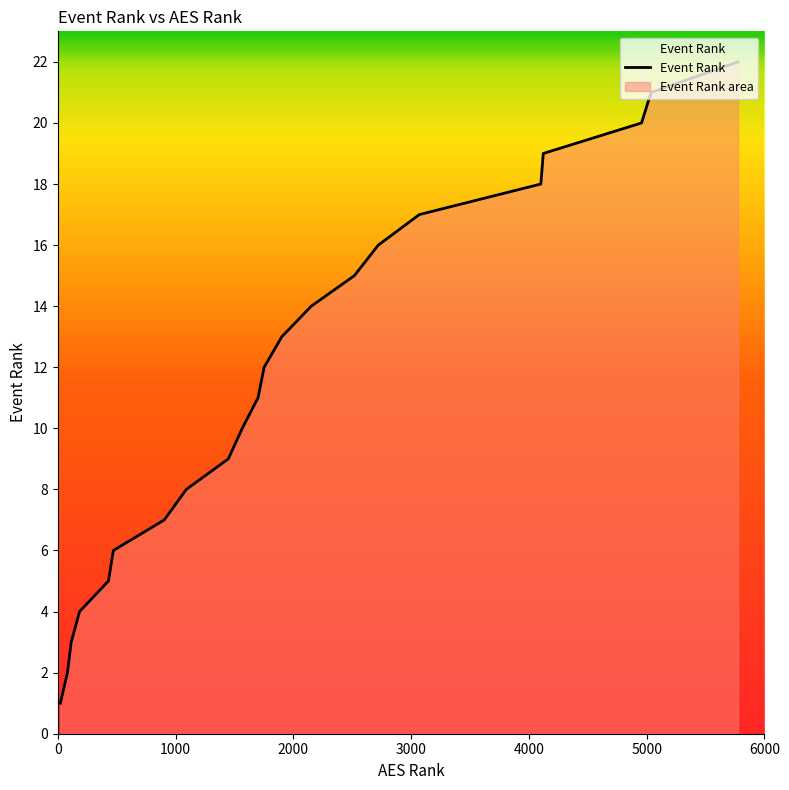

What is the greatest value displayed?

22